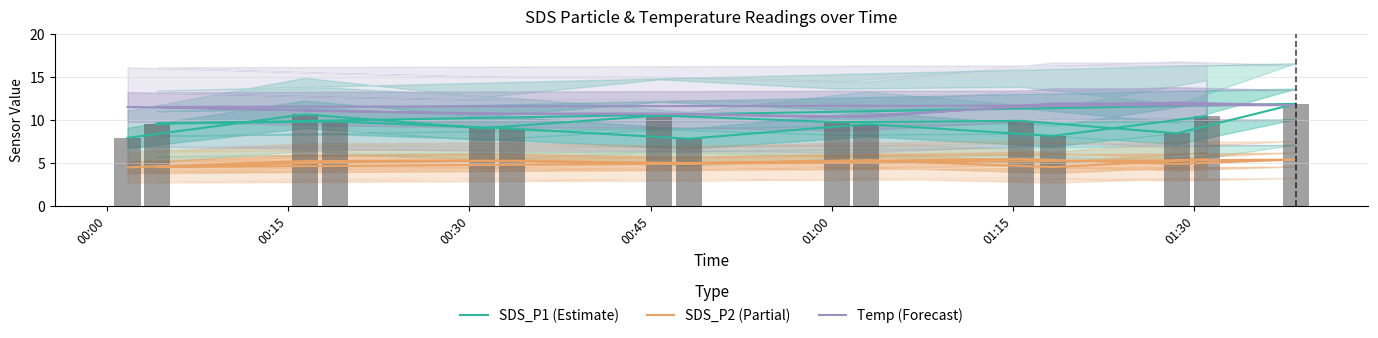

How many data points in SDS_P2 (Partial) are less than 5?

6